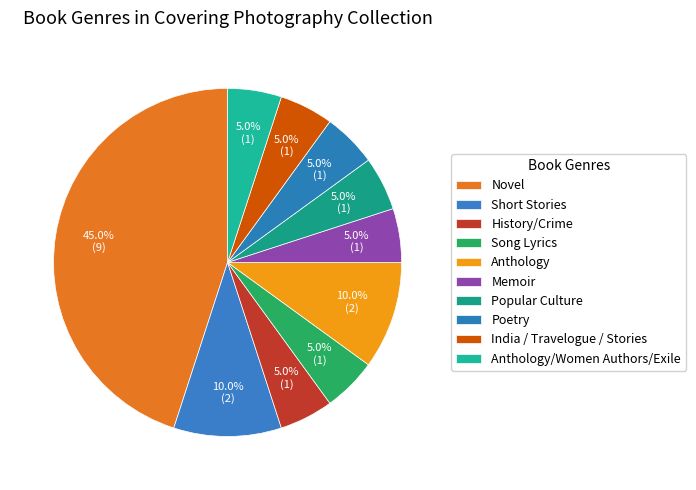

How many slices are in this pie chart?

10